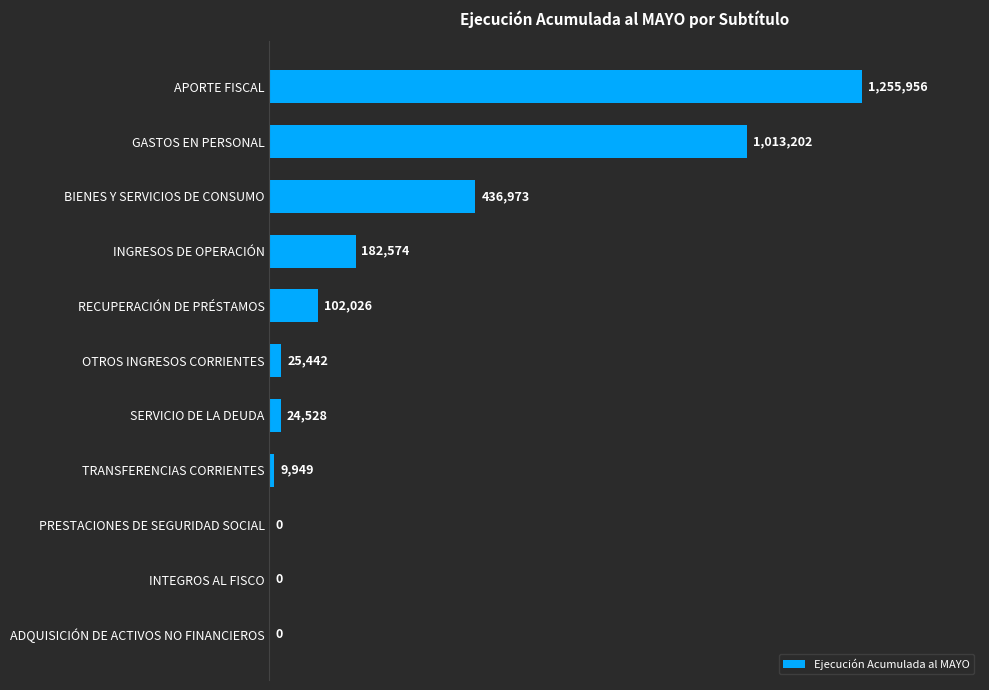

Are the bars horizontal?

Yes